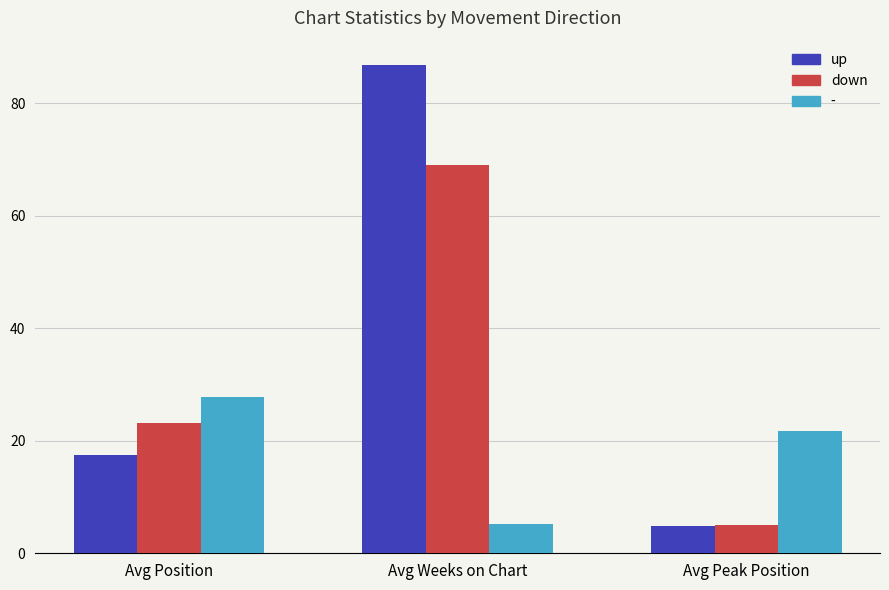

At which label does up reach its peak?

Avg Weeks on Chart